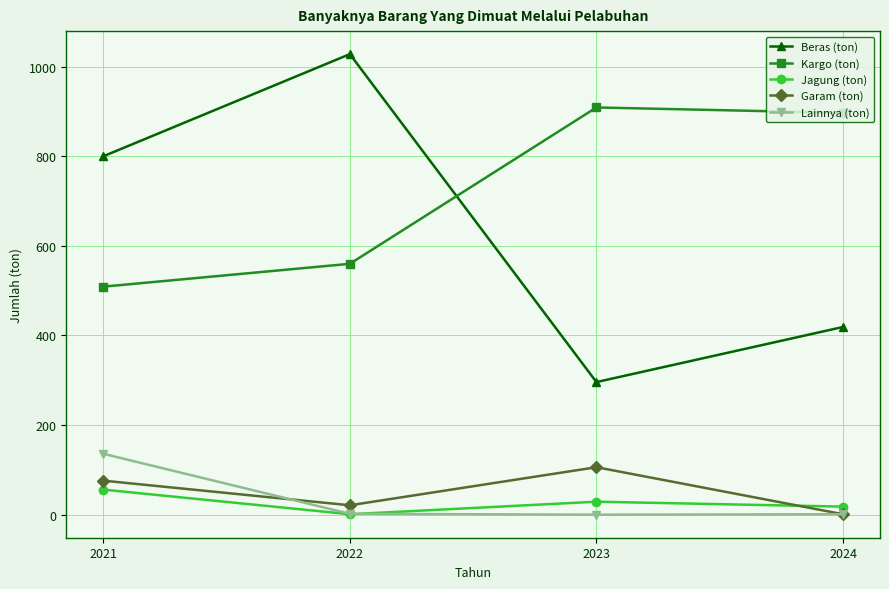

What is the greatest value displayed?

1028